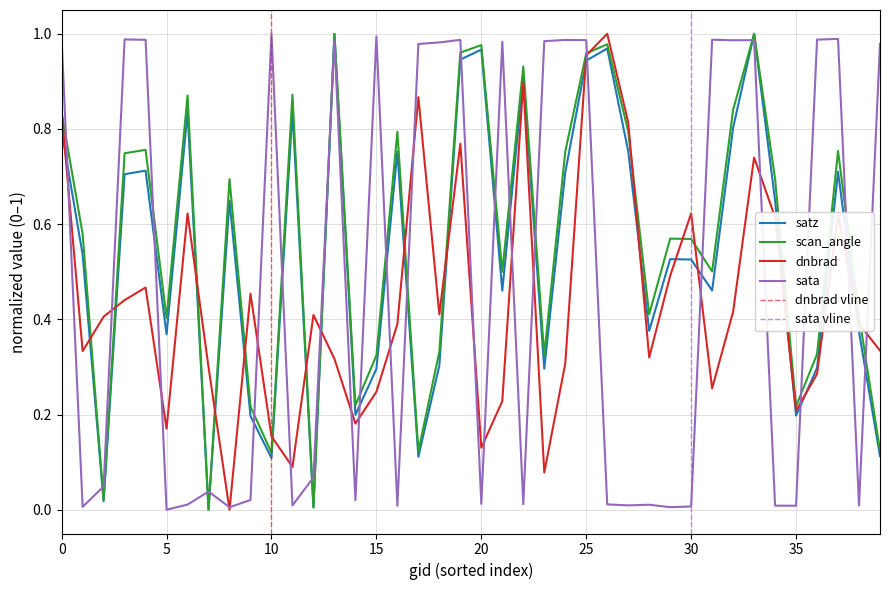

Is it true that satz equals 0.1 at 10?

True